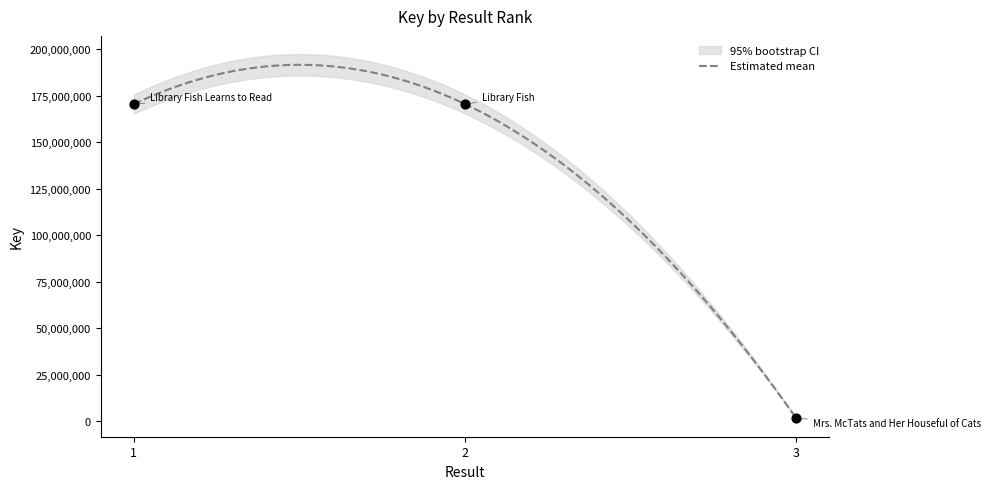

Which has a higher value, 3 or 2?

2